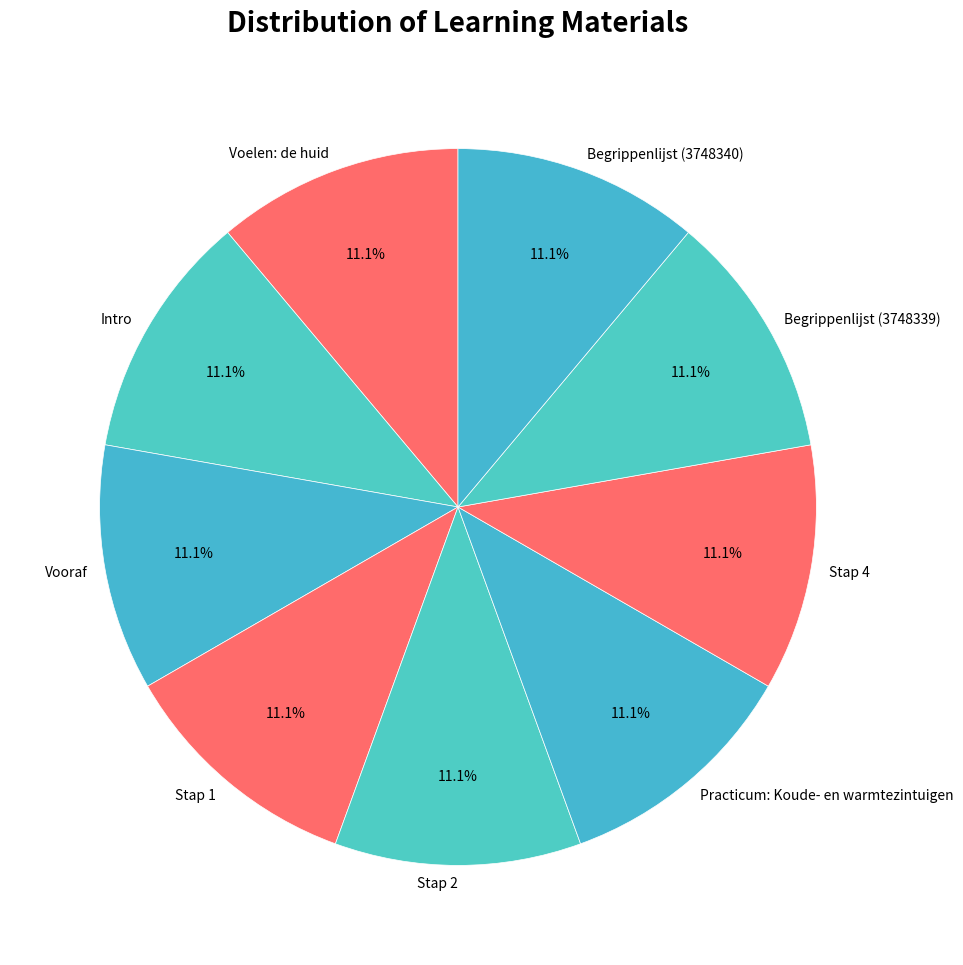

The Stap 2 slice represents 11% of the pie. True or false?

True